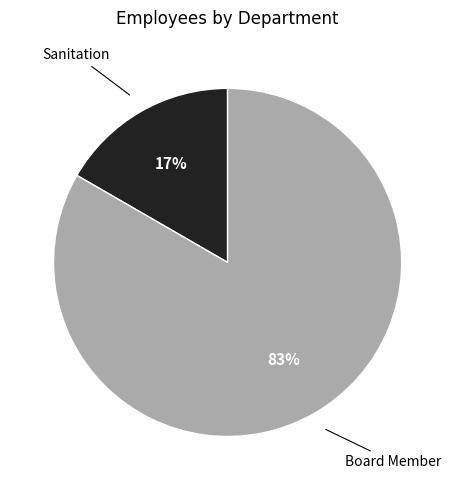

To the nearest percent, what is the average slice percentage?

50%